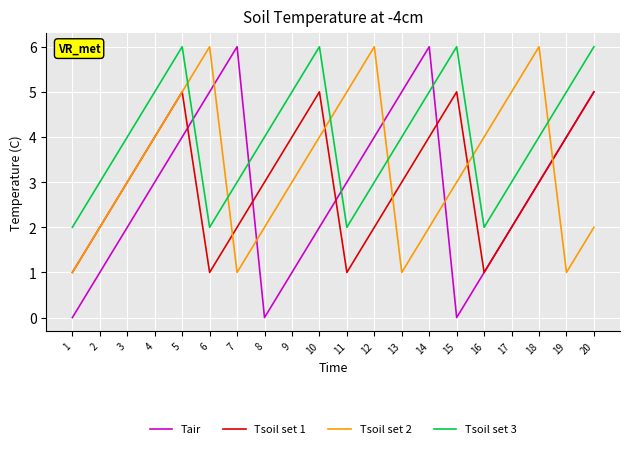

Reading right to left, transcribe all the data shown in this chart.

Tair: 20=5	19=4	18=3	17=2	16=1	15=0	14=6	13=5	12=4	11=3	10=2	9=1	8=0	7=6	6=5	5=4	4=3	3=2	2=1	1=0
Tsoil set 1: 20=5	19=4	18=3	17=2	16=1	15=5	14=4	13=3	12=2	11=1	10=5	9=4	8=3	7=2	6=1	5=5	4=4	3=3	2=2	1=1
Tsoil set 2: 20=2	19=1	18=6	17=5	16=4	15=3	14=2	13=1	12=6	11=5	10=4	9=3	8=2	7=1	6=6	5=5	4=4	3=3	2=2	1=1
Tsoil set 3: 20=6	19=5	18=4	17=3	16=2	15=6	14=5	13=4	12=3	11=2	10=6	9=5	8=4	7=3	6=2	5=6	4=5	3=4	2=3	1=2